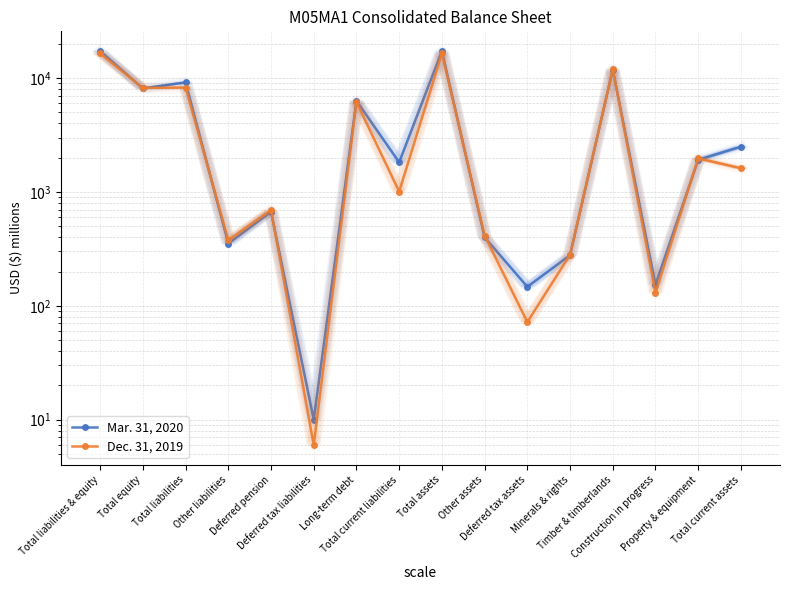

What is the lowest value of the Dec. 31, 2019 series?

6